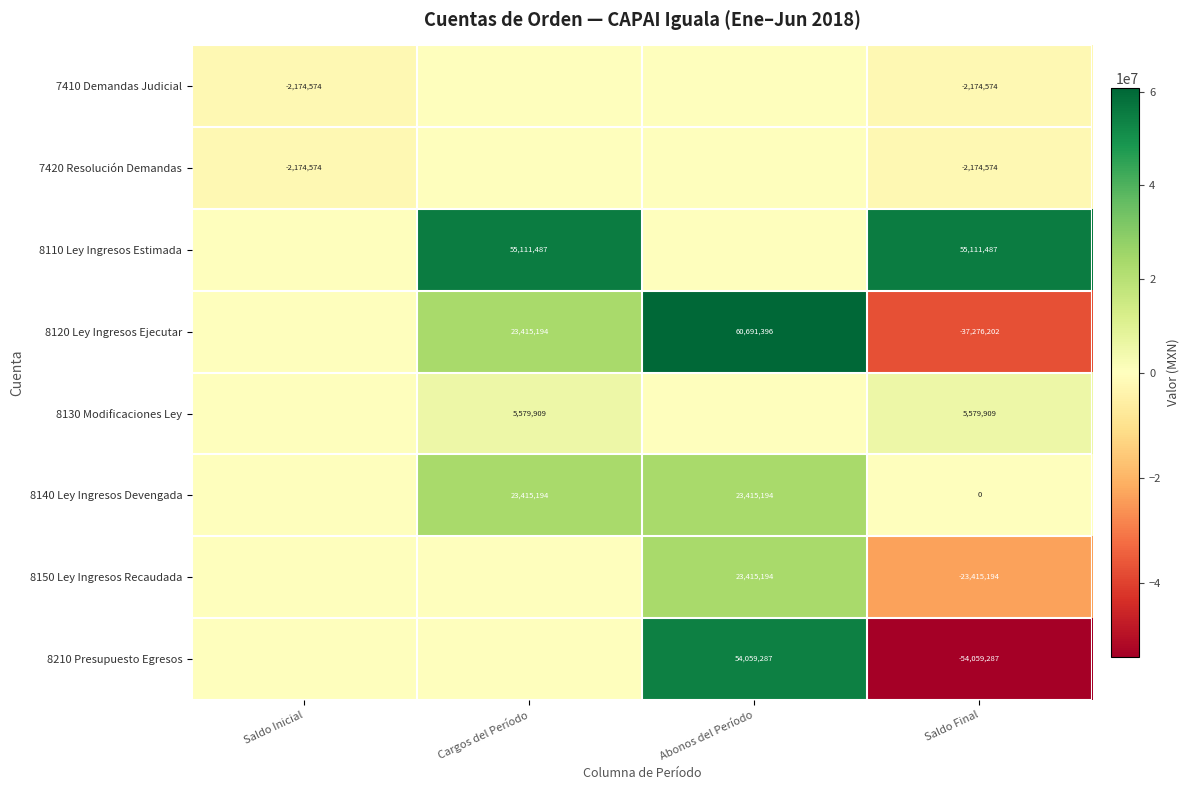

Between Abonos del Período and Saldo Inicial, which is larger?

Abonos del Período